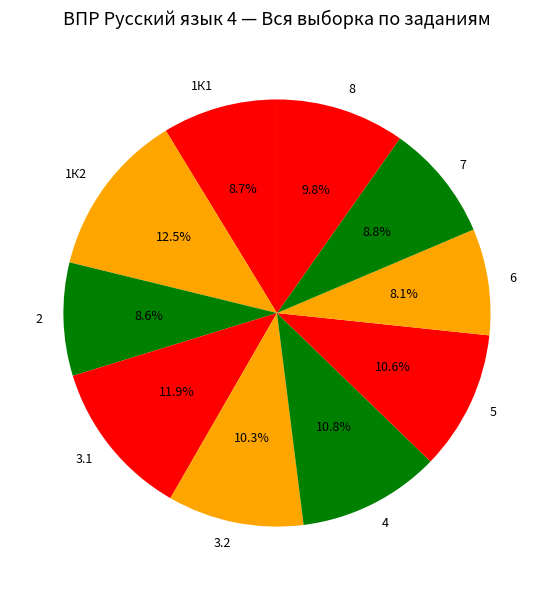

What is the ratio of the value at 3.1 to the value at 8?

1.2